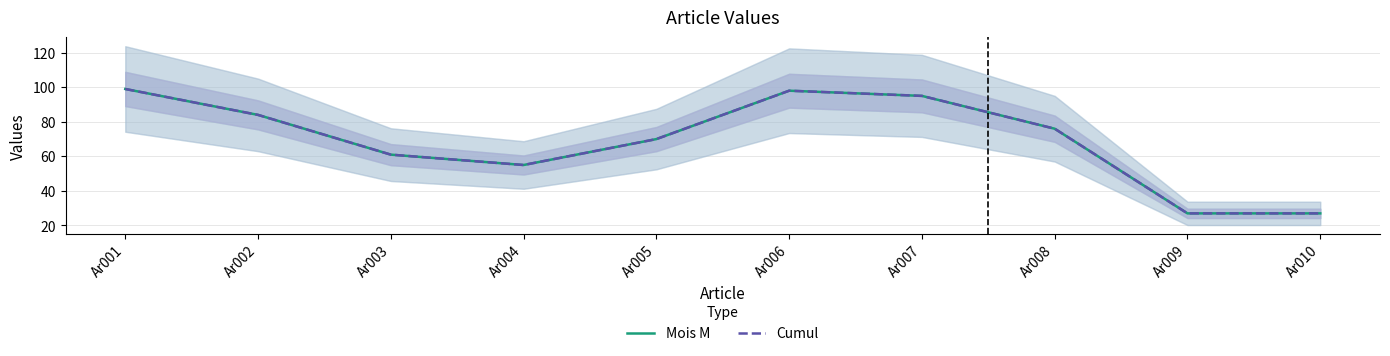

Where is the first local minimum for Mois M?

Ar004